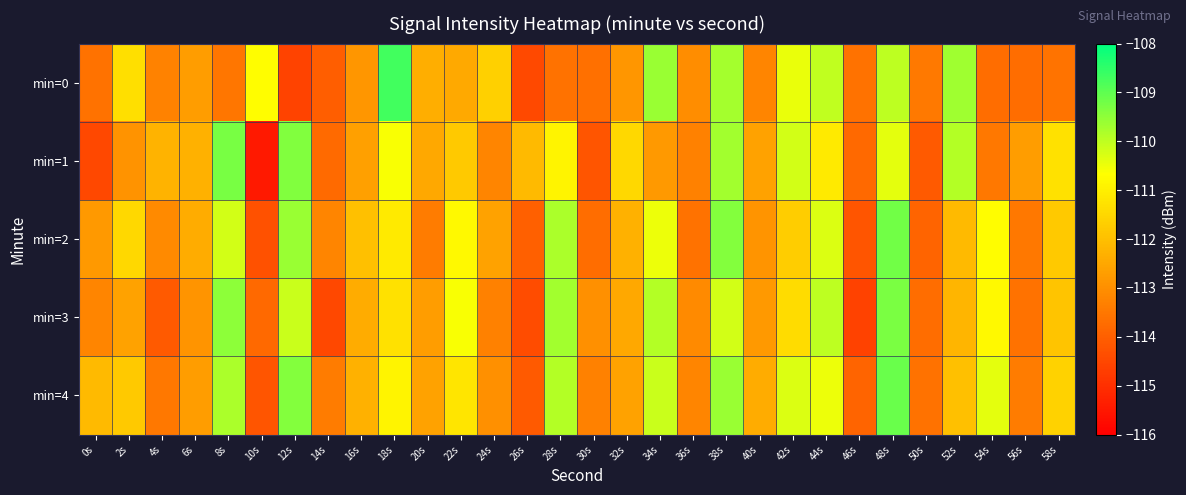

Between 4s and 12s, which series saw the biggest shift?

min=4